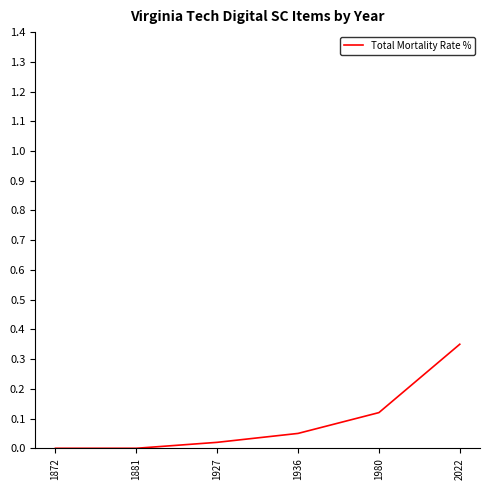

Does the chart display data point markers on the line(s)?

No